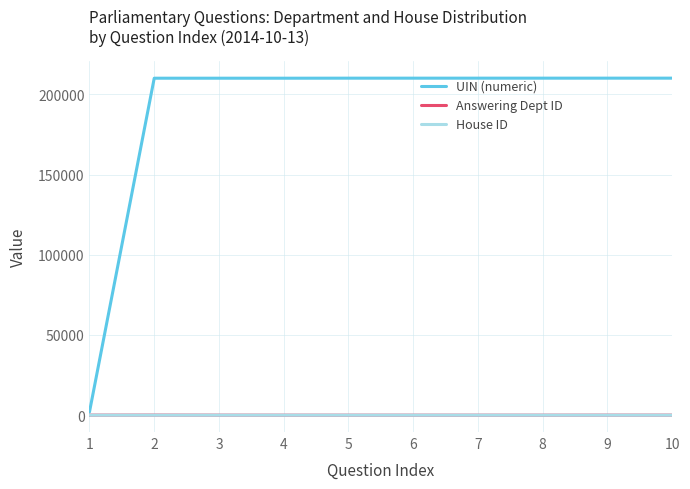

What is the maximum value shown in the chart?

210109